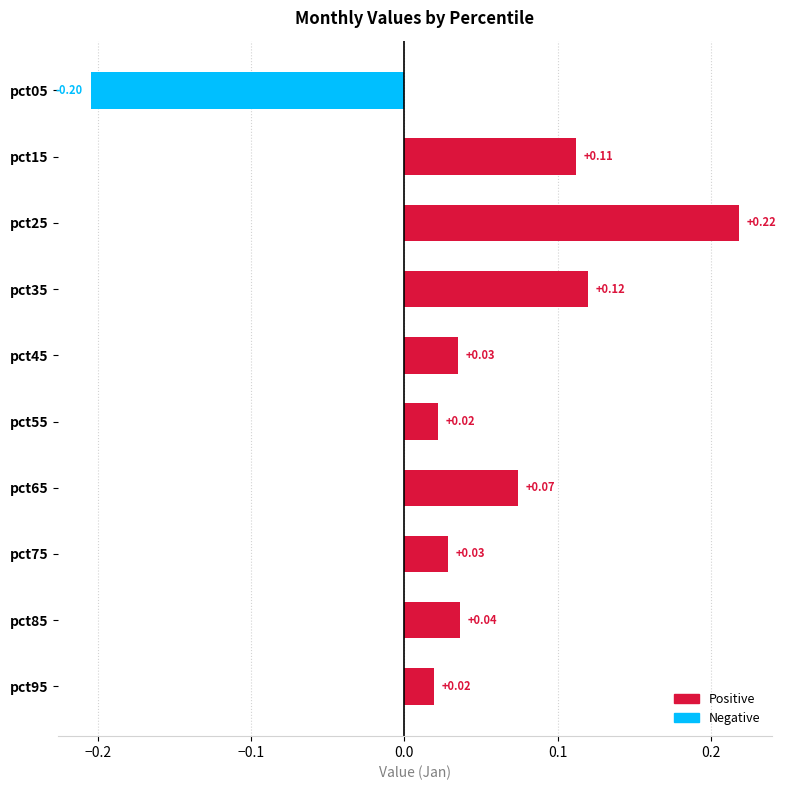

What is the sum of all values?

0.5